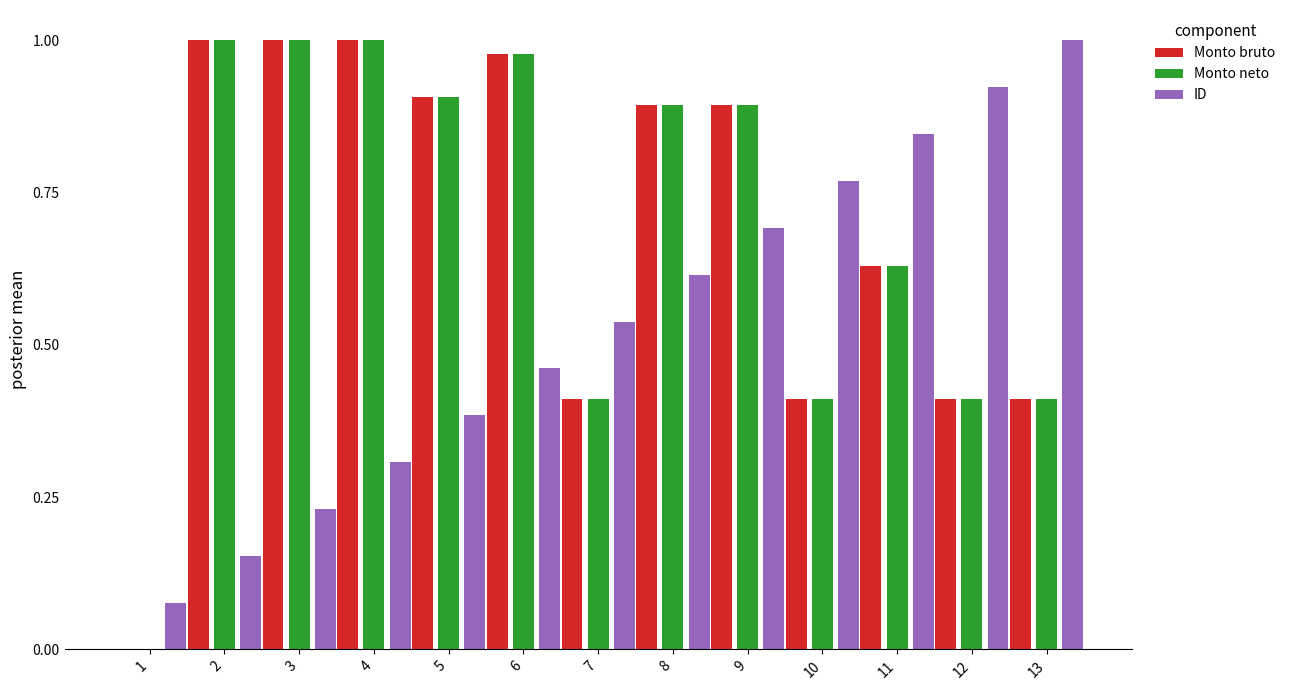

What is the total value across all series at 8?

2.4